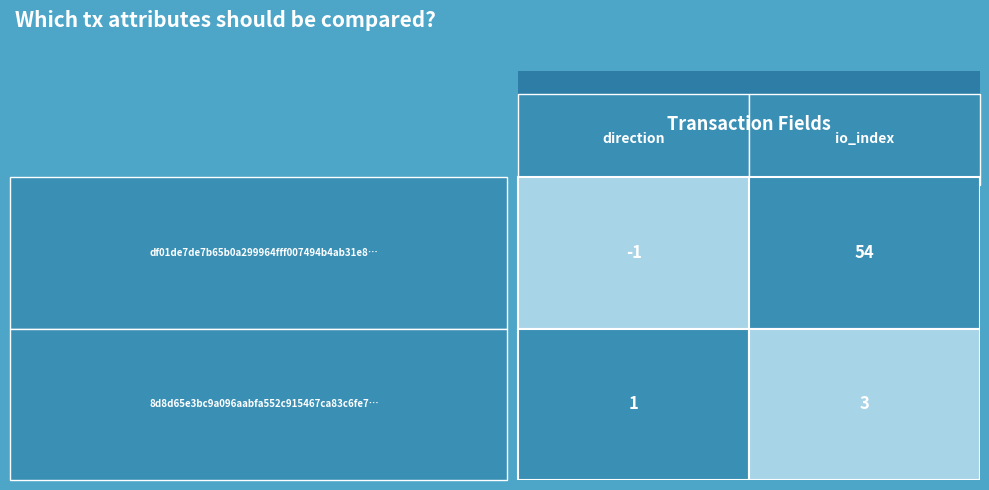

The df01de7de7b65b0a299964fff007494b4ab31e8 series shows -1 at 0. True or false?

True